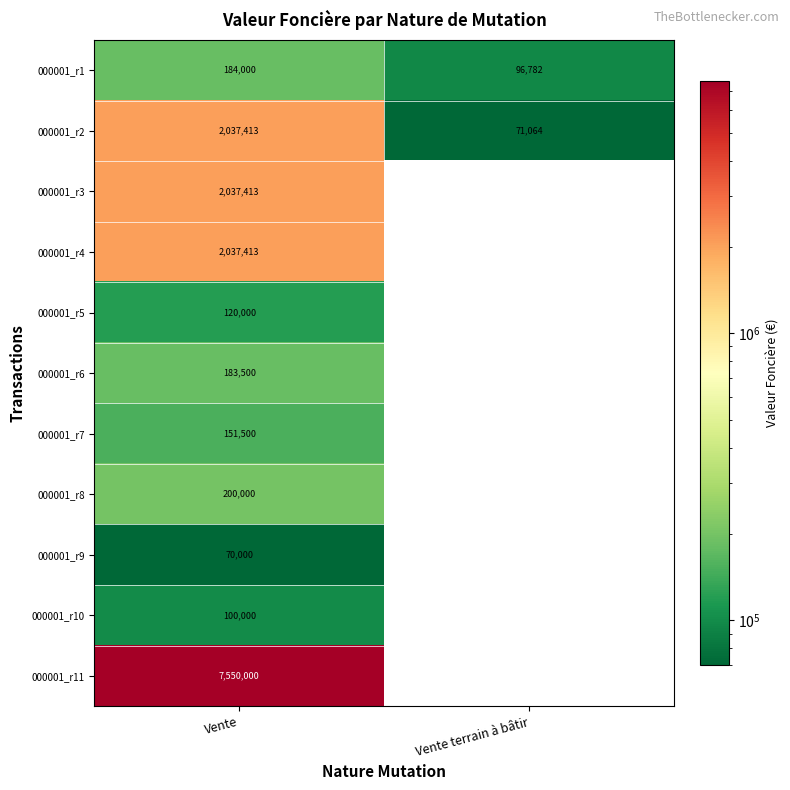

Is it true that 000001_r1 equals 57683.0 at Vente terrain à bâtir?

False